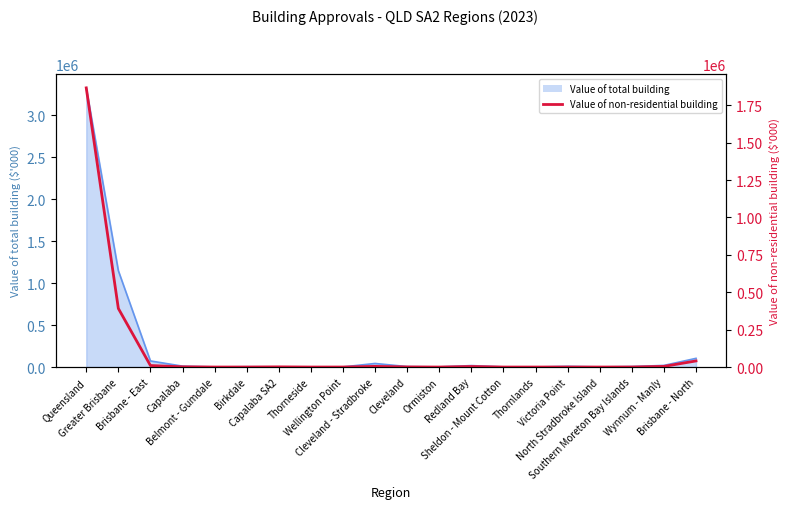

List the labels in order of value, smallest first.

Thorneside, Ormiston, Sheldon - Mount Cotton, Thornlands, North Stradbroke Island, Victoria Point, Birkdale, Belmont - Gumdale, Wellington Point, Southern Moreton Bay Islands, Cleveland, Capalaba SA2, Capalaba, Redland Bay, Wynnum - Manly, Cleveland - Stradbroke, Brisbane - East, Brisbane - North, Greater Brisbane, Queensland